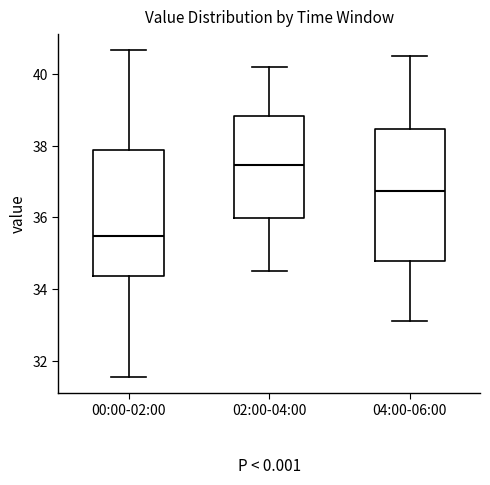

Which box has the lowest median line?

00:00-02:00